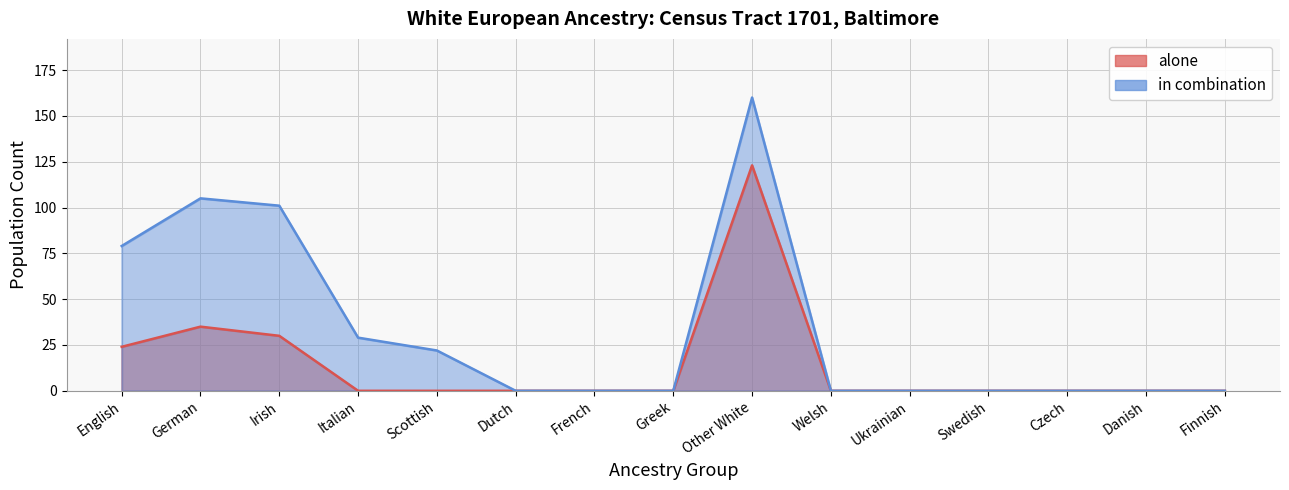

What is the value of the alone point at the 9th from the left?

123